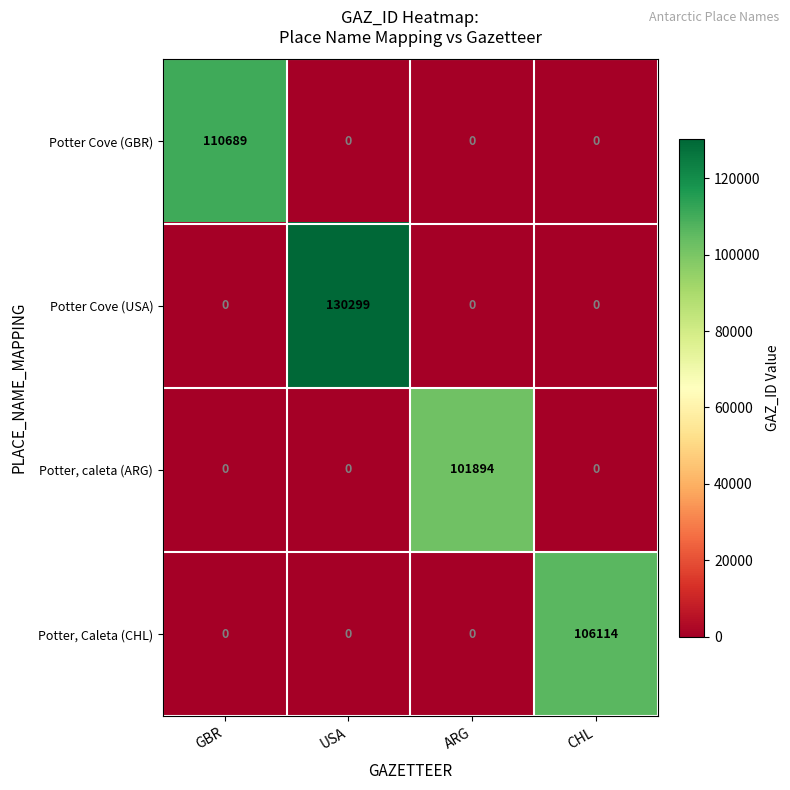

The Potter Cove (USA) series shows 78840 at ARG. True or false?

False